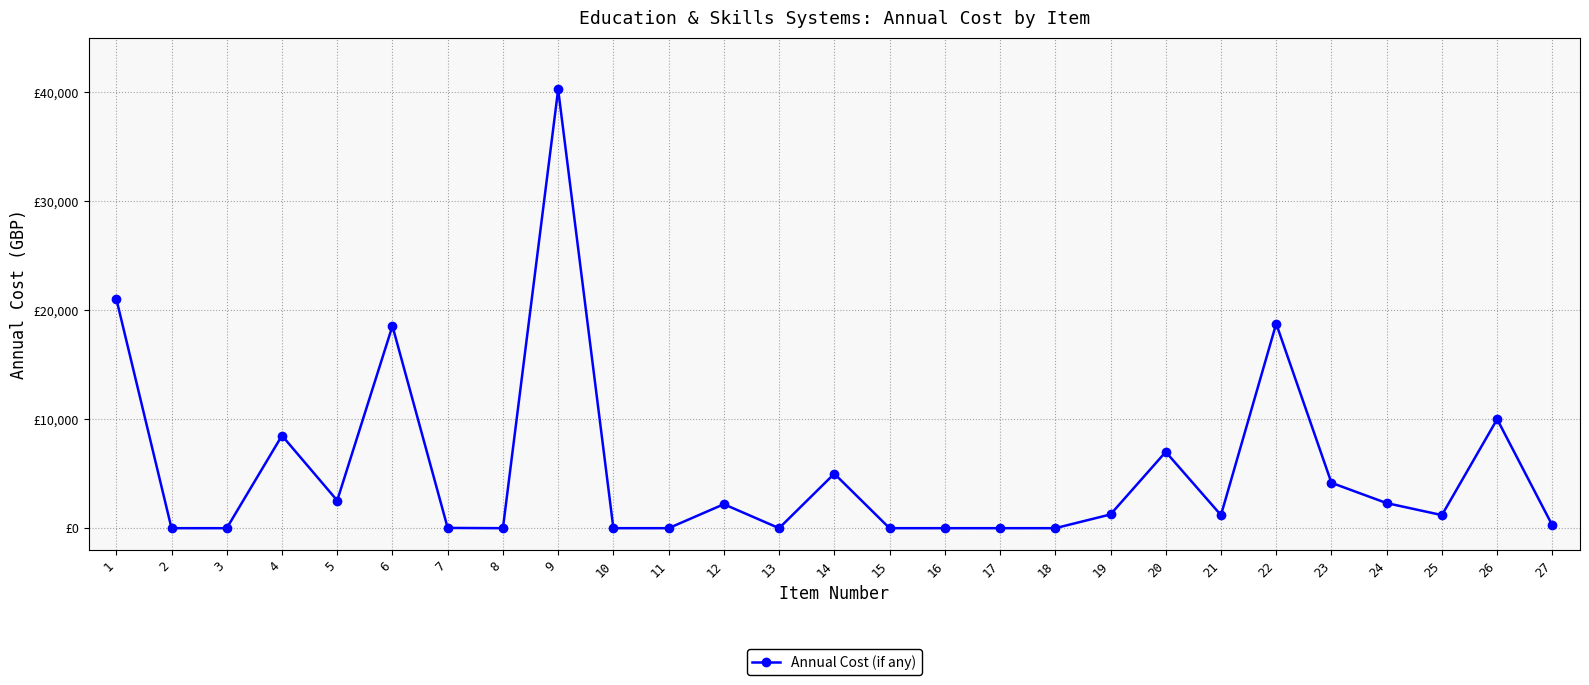

True or false: the data has more than 2 interior local peaks.

True